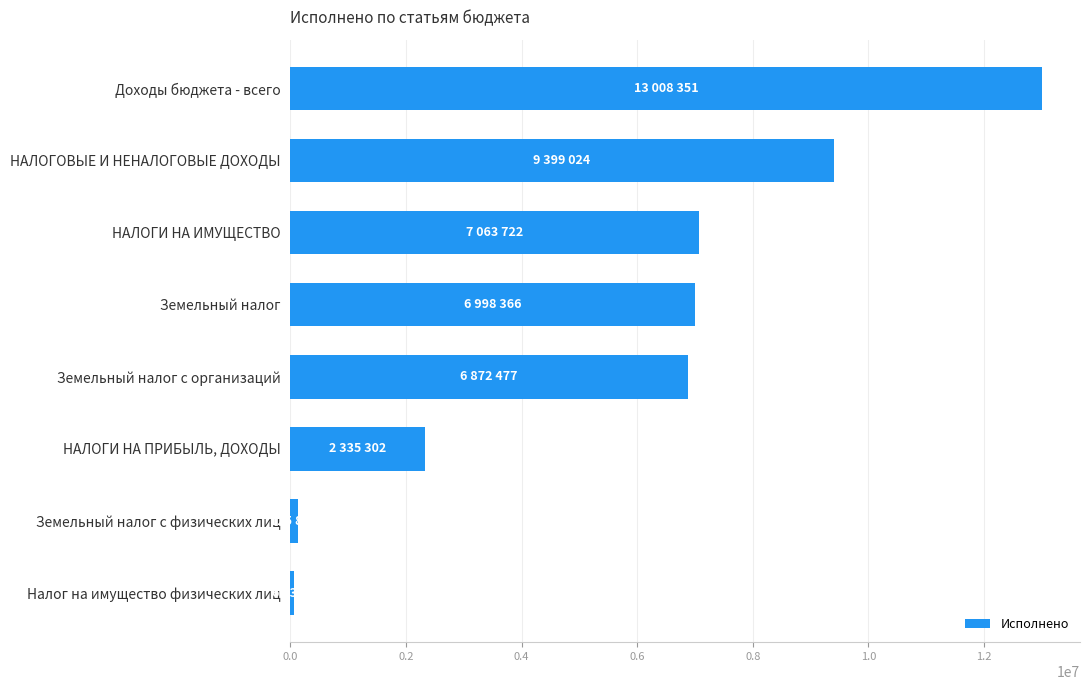

What is the difference between the second highest and minimum values?

9333668.4